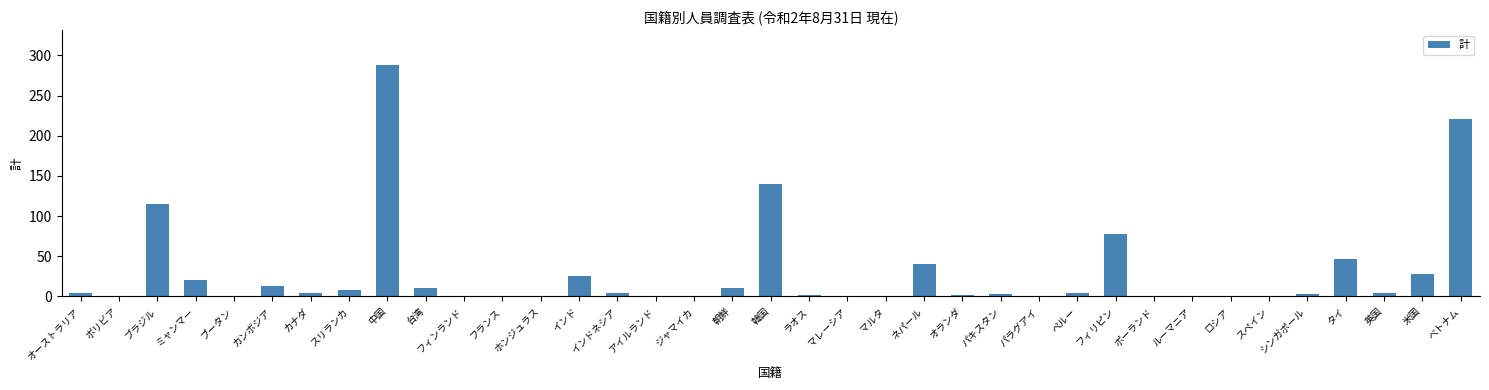

What is the difference between the values at インド and ホンジュラス?

25